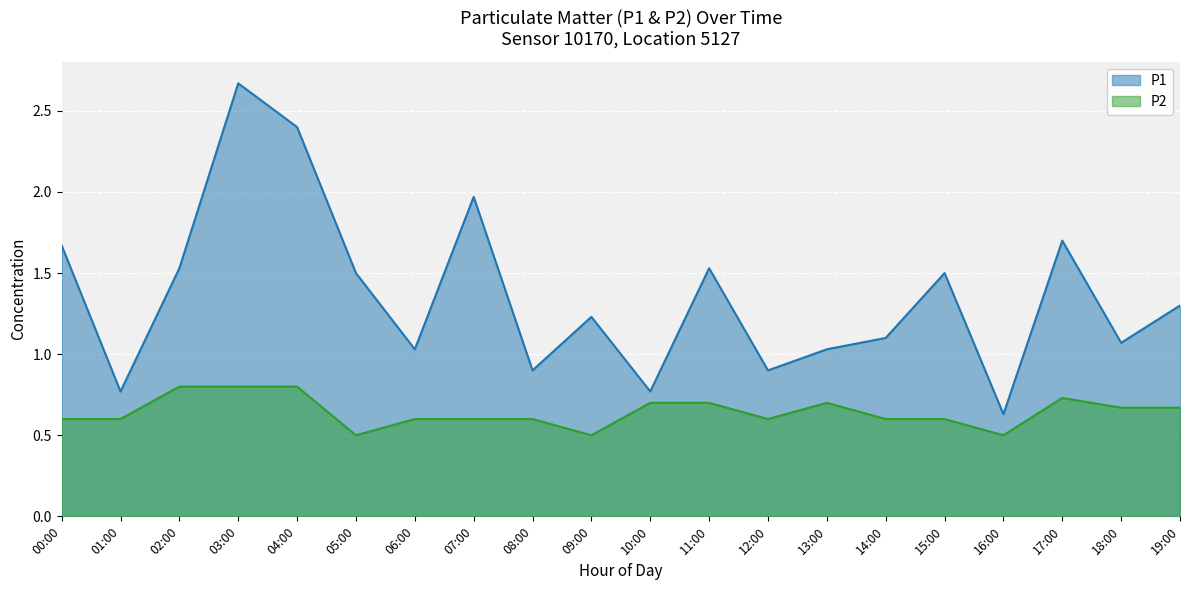

What is the difference between the second highest and second lowest values in the P1 series?

1.6